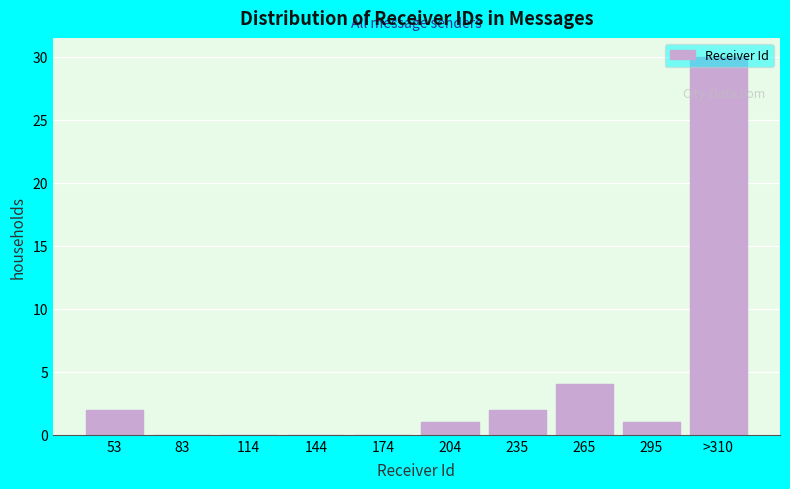

Which label corresponds to the largest value in the chart?

>310